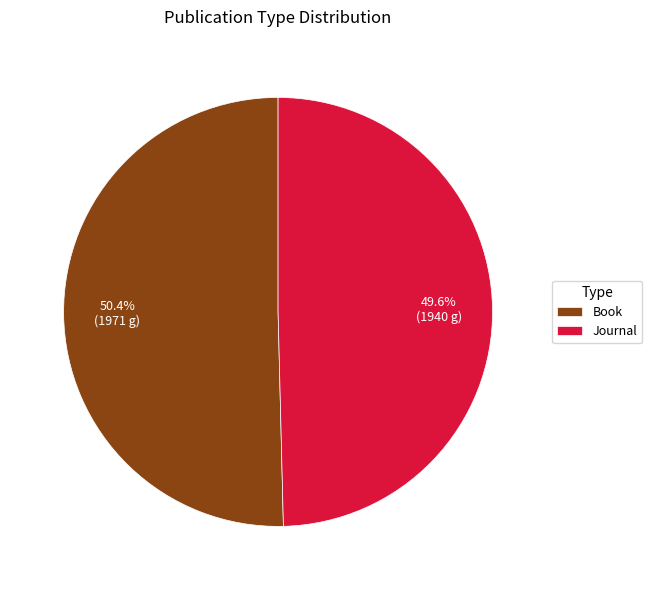

How many segments does this pie chart have?

2